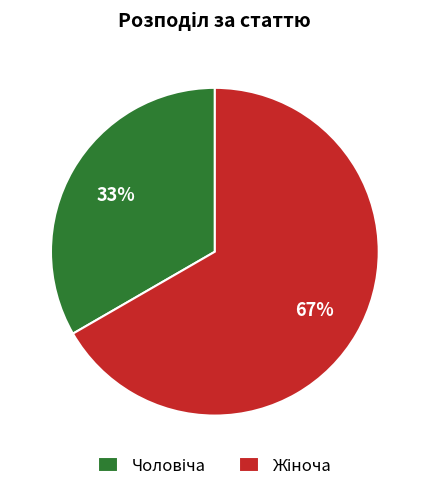

Does any single category account for the majority?

Yes